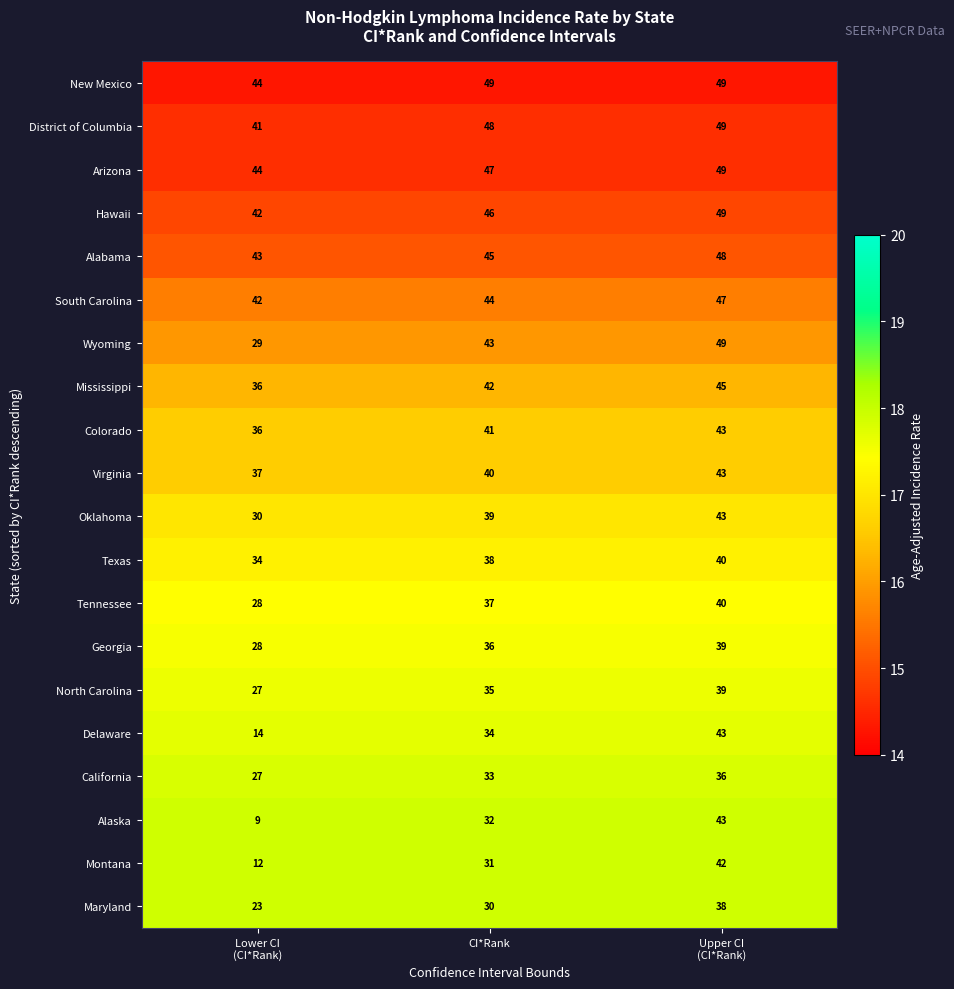

What is the minimum value shown in the chart?

9